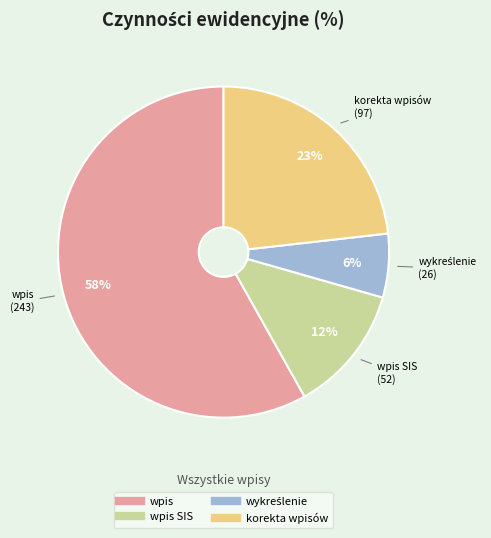

To the nearest percent, what is the average slice percentage?

25%